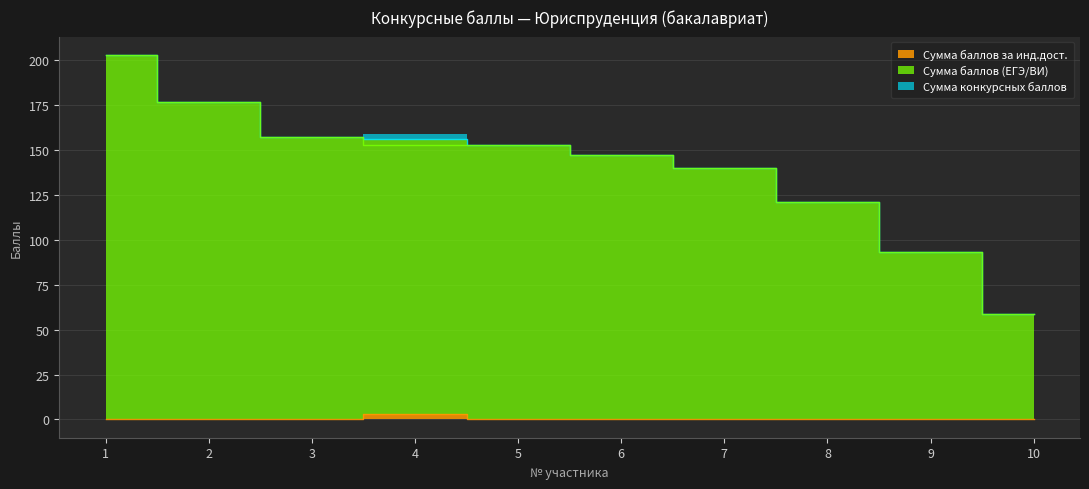

How many categories are shown in the chart?

10